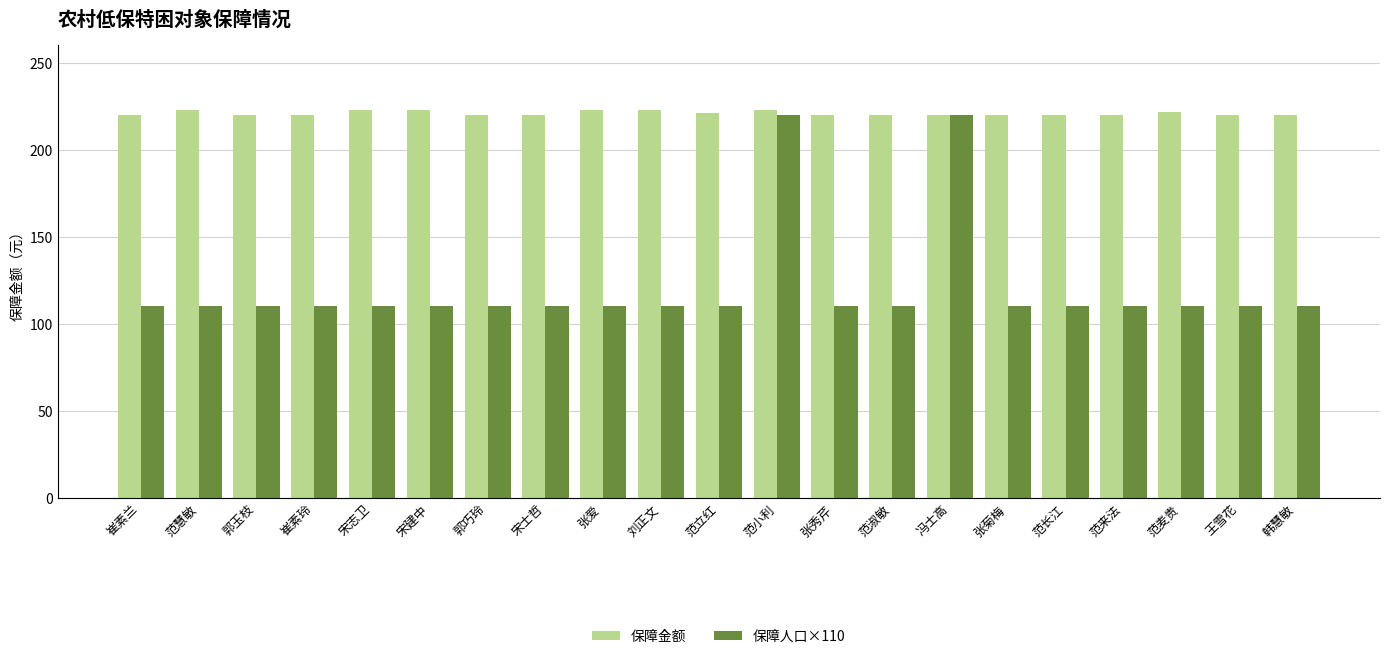

At how many categories does at least one series exceed 140?

21